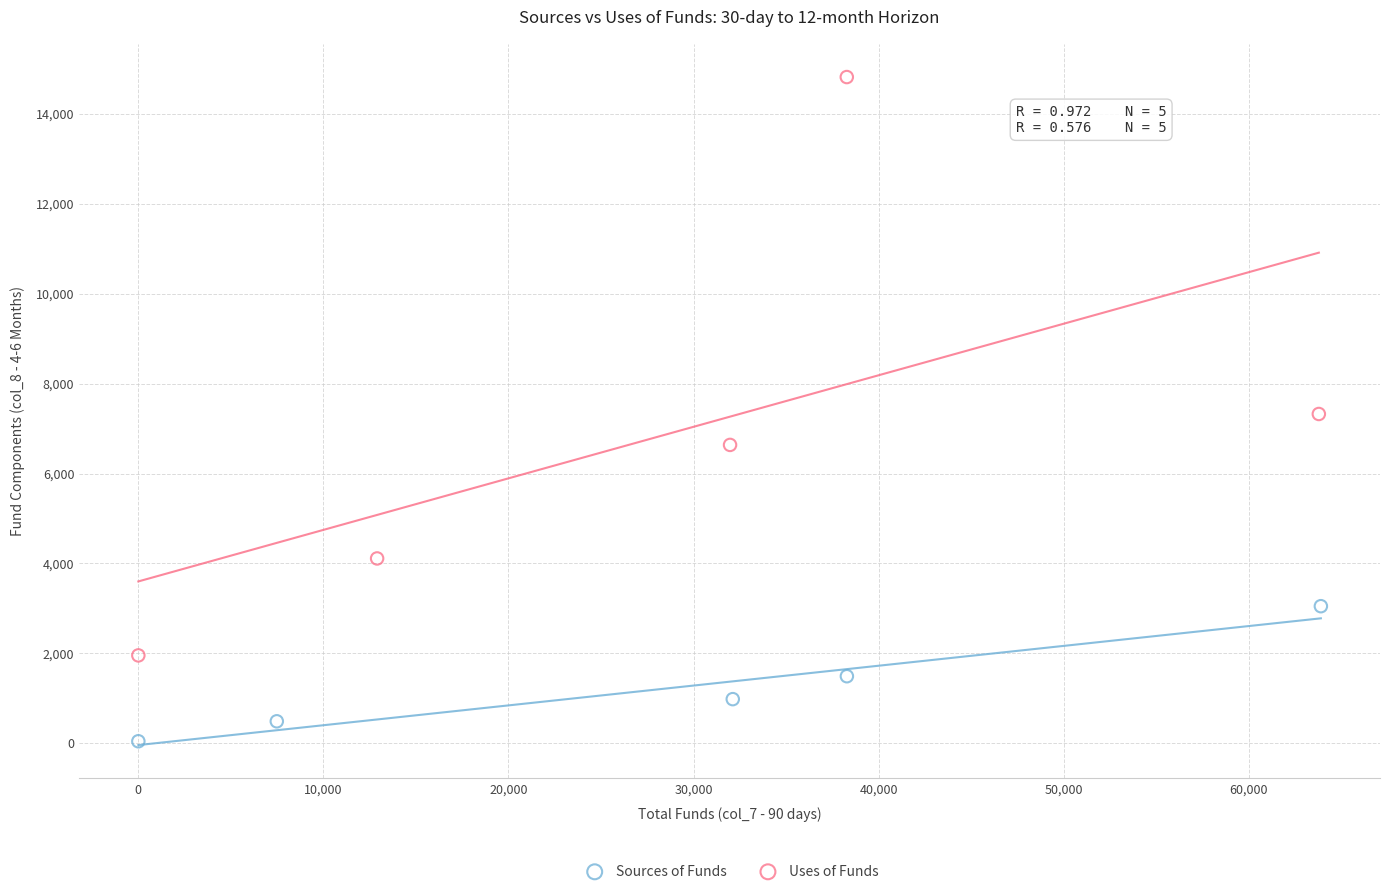

Which series reaches the maximum Y coordinate?

Uses of Funds